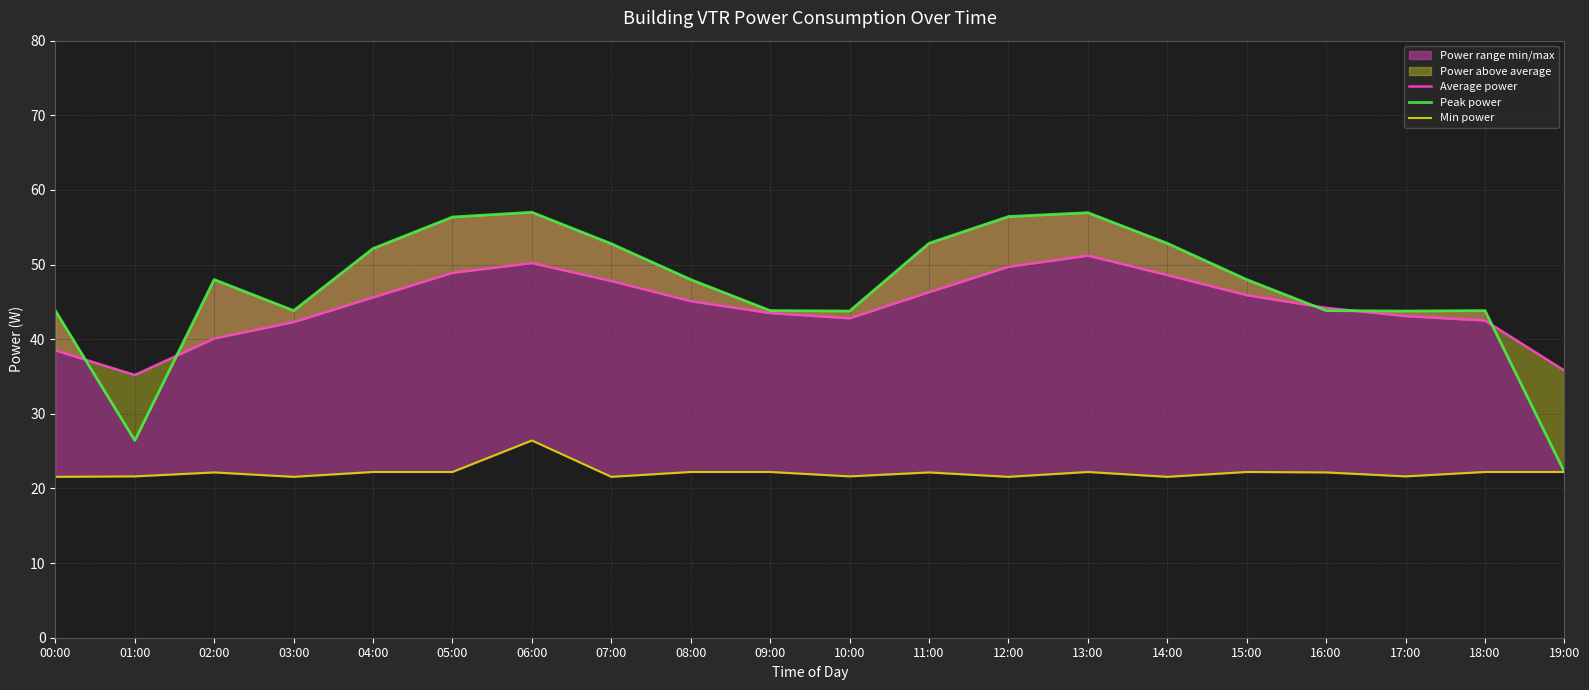

What position from the left is 01:00?

2